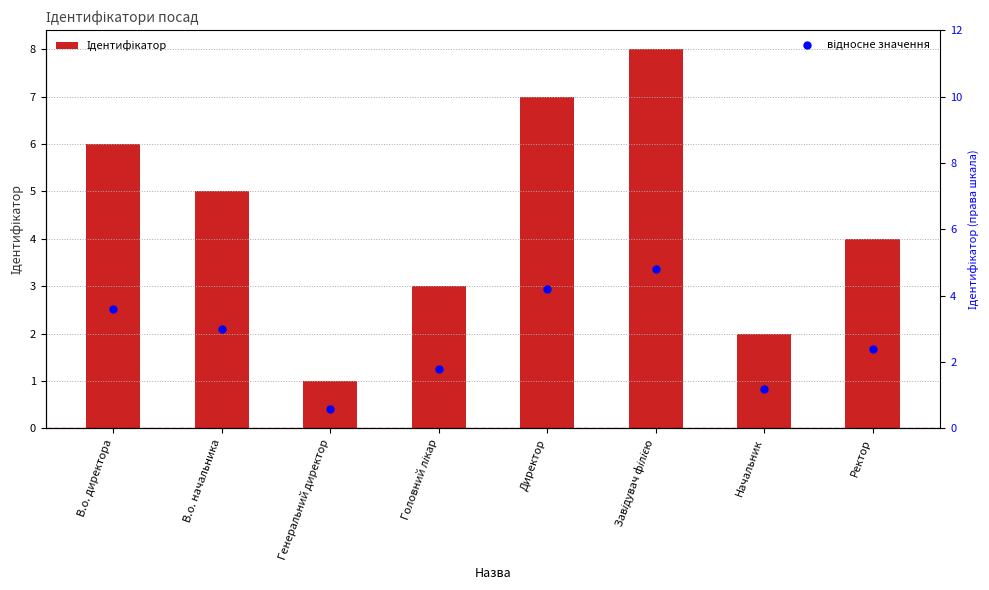

Which series has the largest total across all categories?

Ідентифікатор